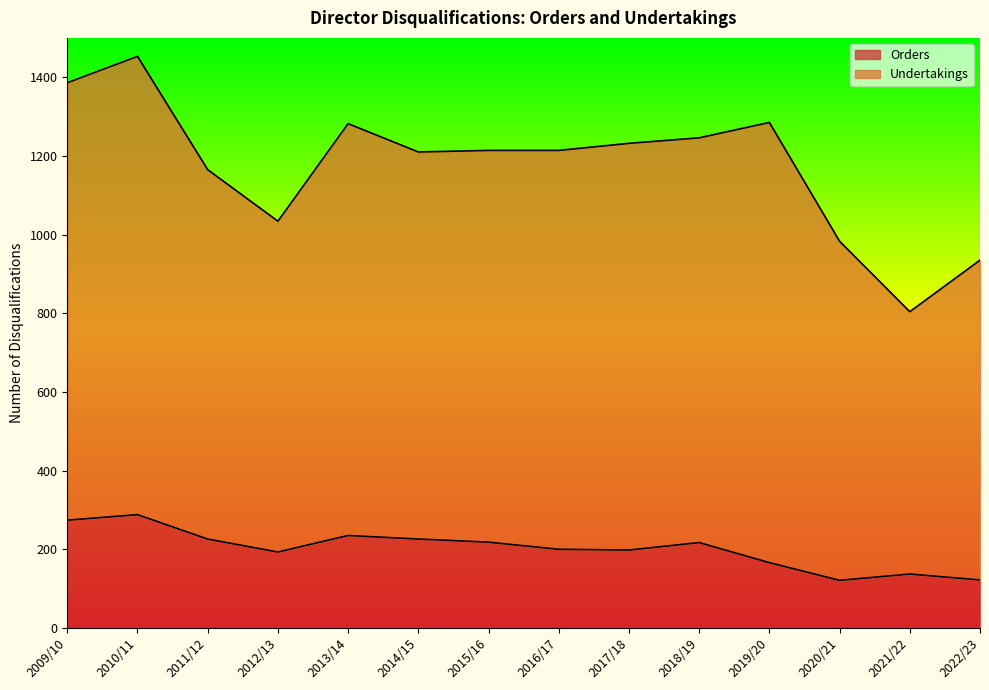

At how many categories does at least one series exceed 1004?

11